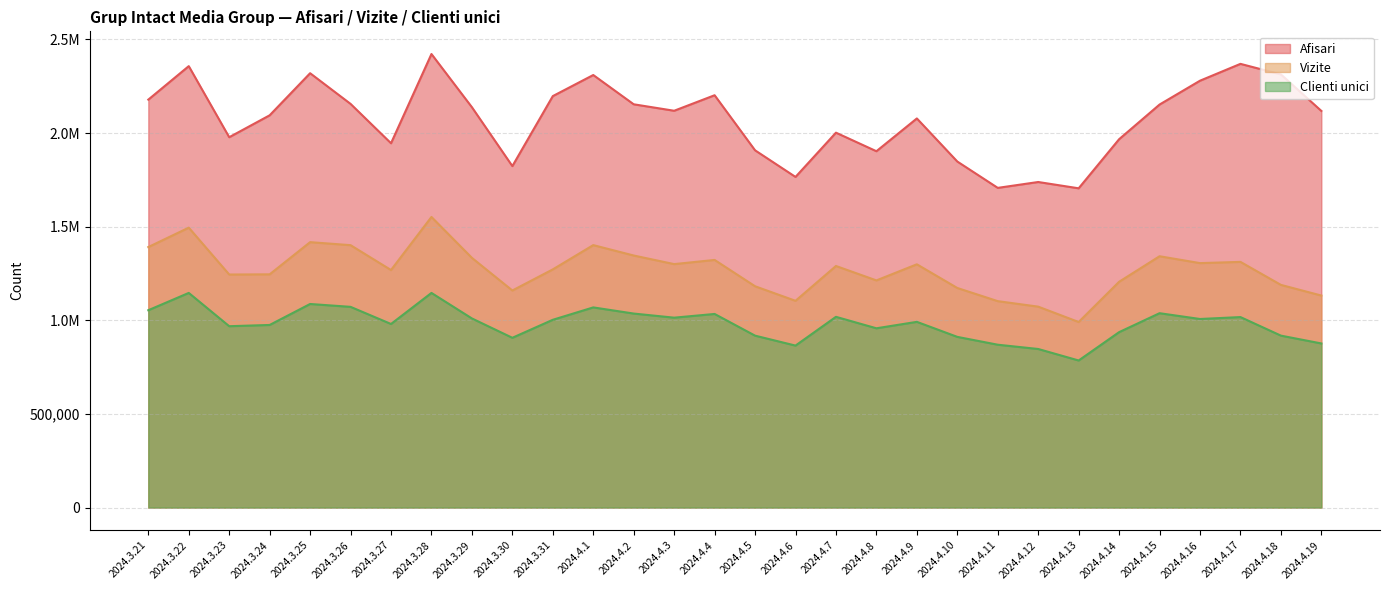

Reading left to right, what are all the values shown in this chart?

Afisari: 2178253	2357122	1977564	2094584	2319317	2155553	1945359	2421860	2137768	1823302	2197138	2309740	2153385	2118862	2201766	1907672	1765480	2001864	1902791	2077787	1847720	1707065	1738413	1704758	1966897	2152024	2279354	2369270	2312869	2117890
Vizite: 1390959	1494677	1244404	1245399	1417216	1401128	1268389	1551797	1333326	1159081	1271772	1401458	1345887	1299978	1322271	1181741	1103995	1289962	1212935	1298954	1172467	1102198	1072856	990866	1205660	1341985	1305316	1311871	1189023	1132117
Clienti unici: 1053770	1146152	968424	975041	1087033	1071761	980272	1146126	1009862	906507	1002666	1068783	1035946	1013994	1033808	917997	864898	1018482	957286	991678	911410	869577	846732	785305	936676	1037841	1006906	1017169	918086	876245